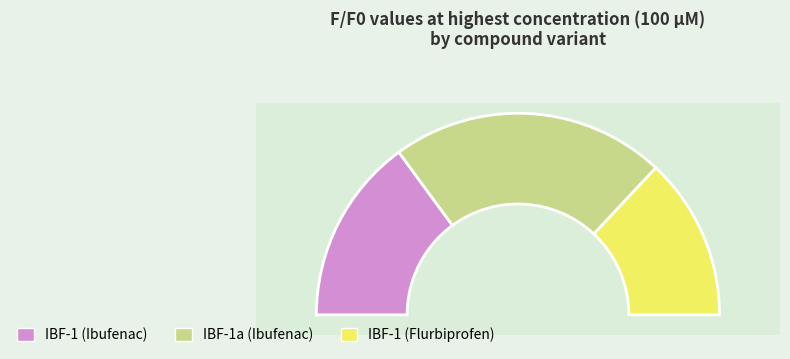

To the nearest percent, what portion does 5 represent?

16%